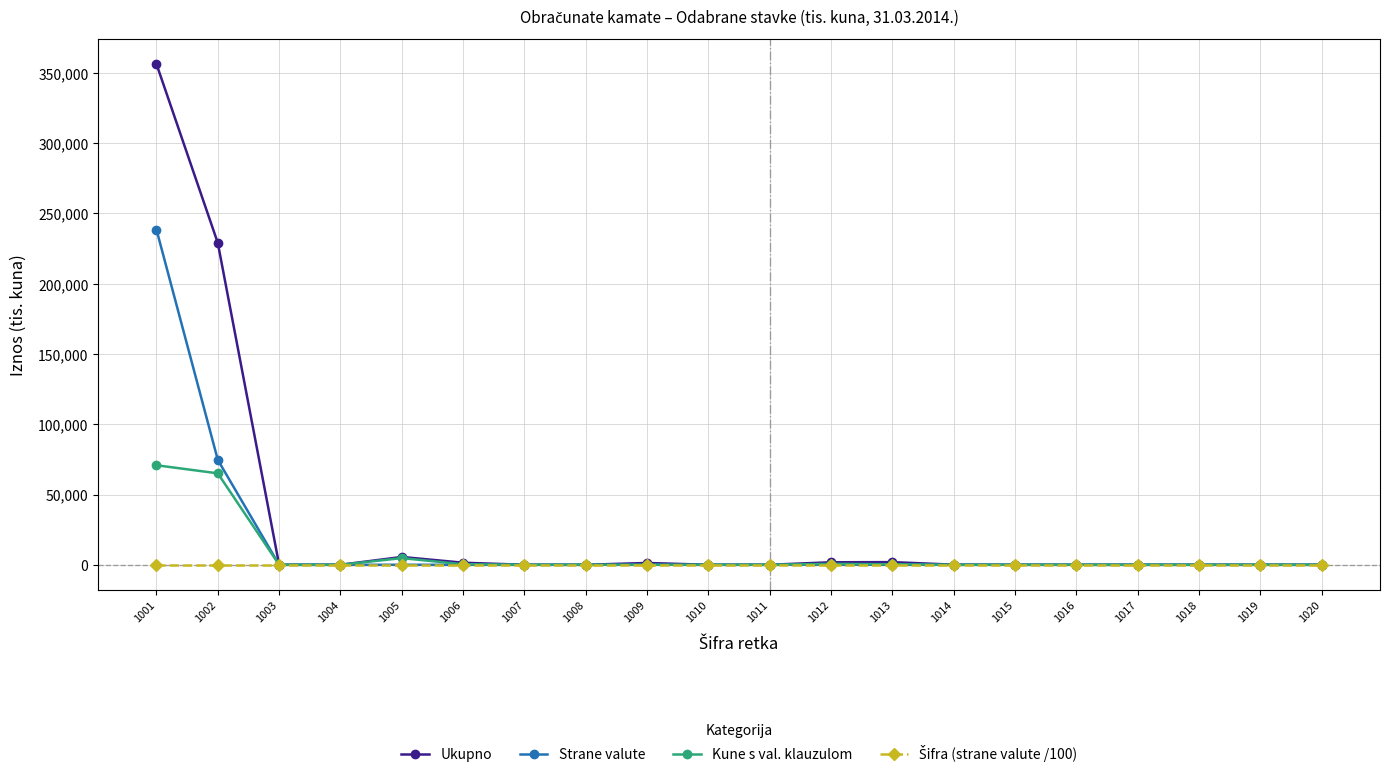

The value of Kune s val. klauzulom at 1004 is 0.0. True or false?

True